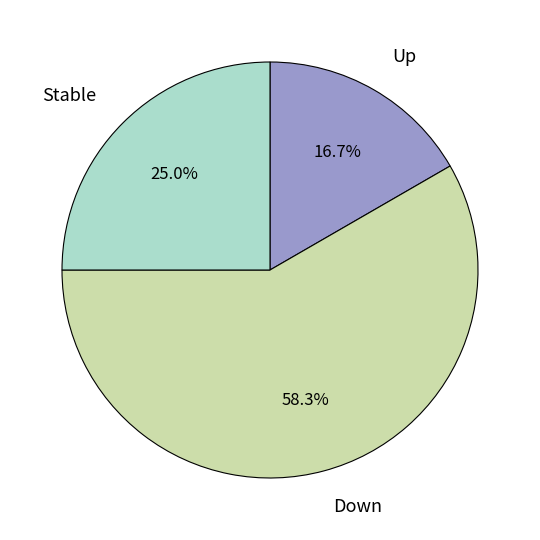

Approximately how many times larger is the value at Down compared to Up?

3.5